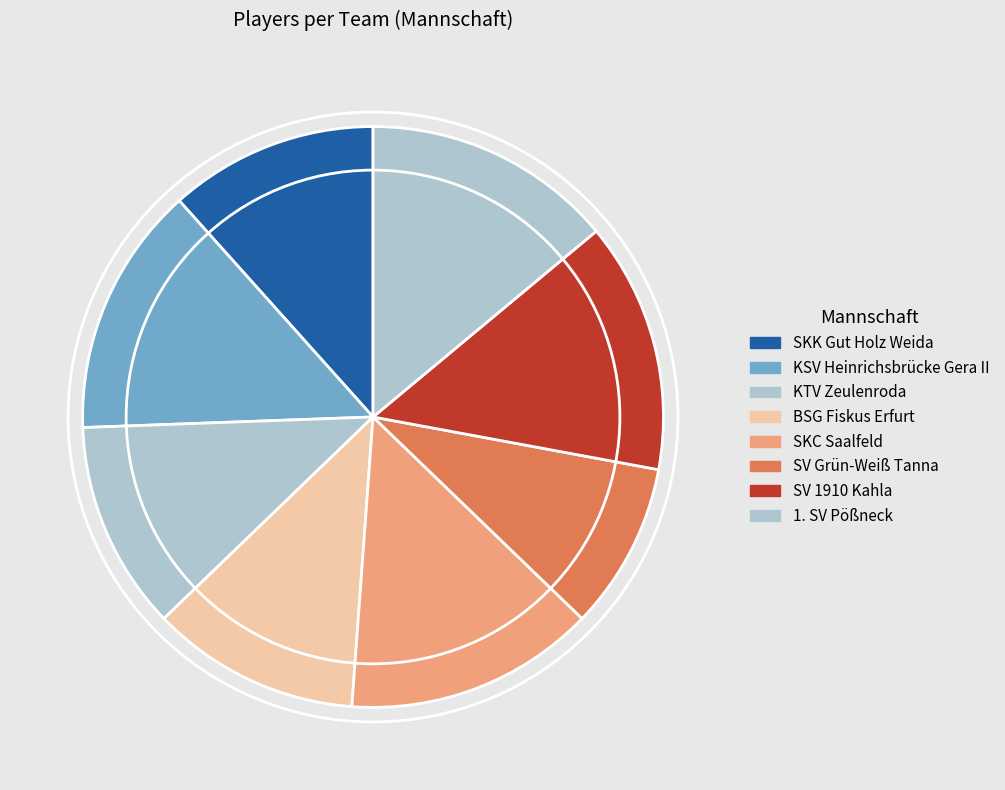

To the nearest percent, what is the combined percentage of 1. SV Pößneck and SKC Saalfeld?

28%